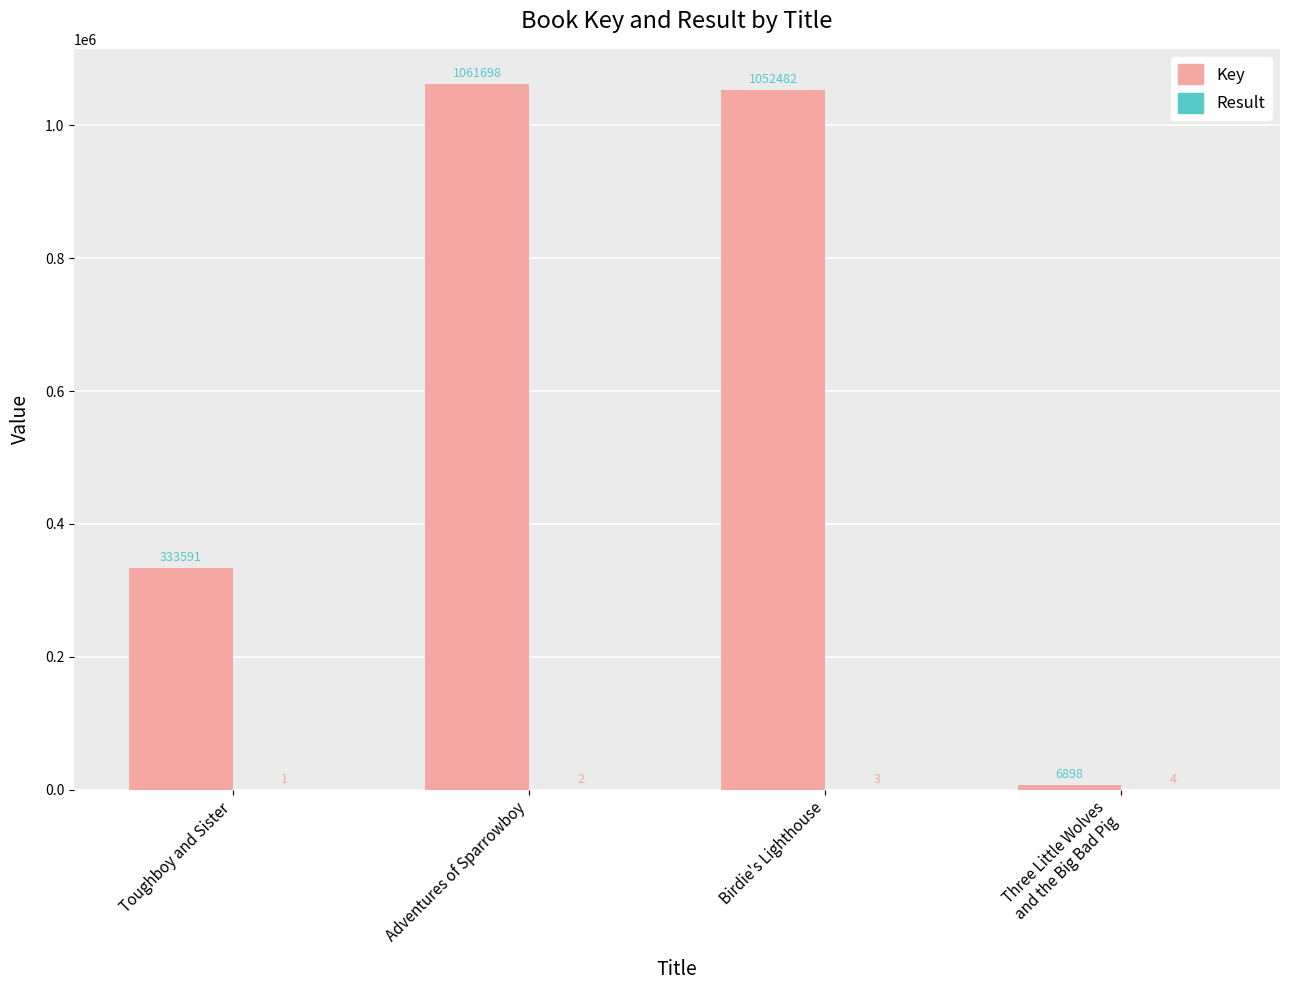

Where does the Key series first go above 1052482?

Adventures of Sparrowboy